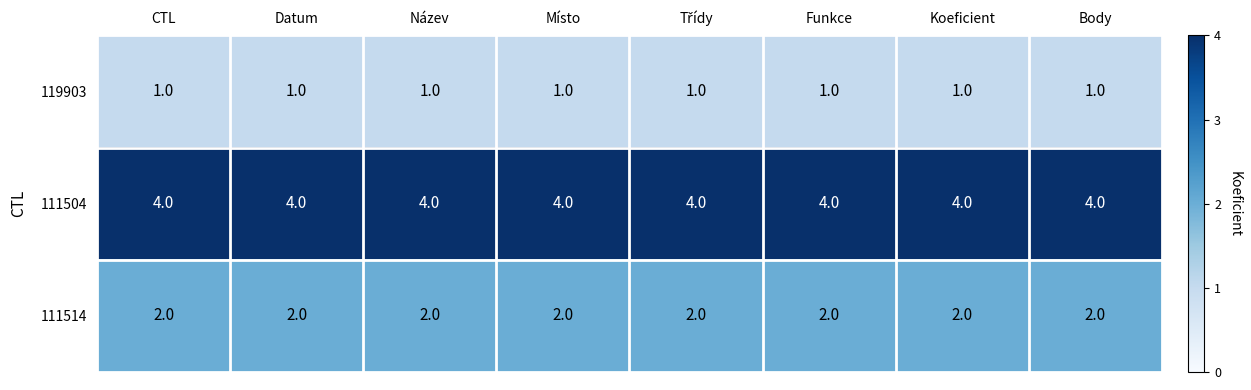

What is the spread (max minus min) of values at CTL?

3